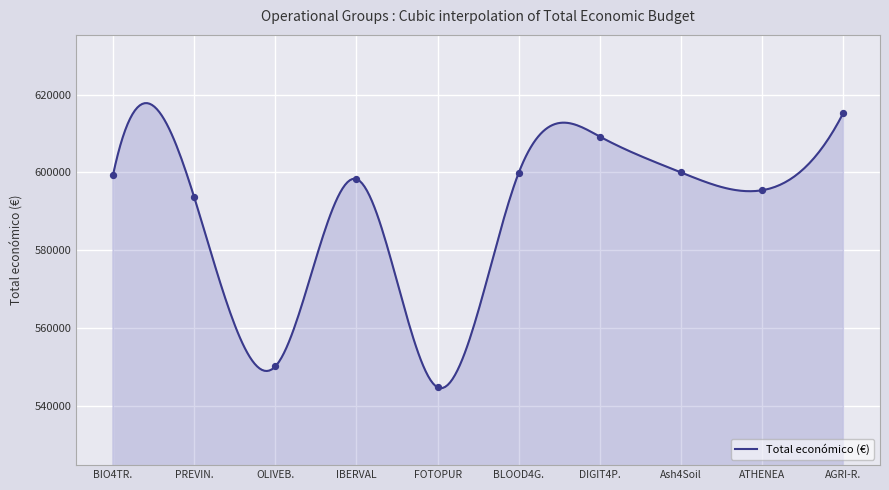

Approximately how many times larger is the value at FOTOPUR compared to IBERVAL?

0.9